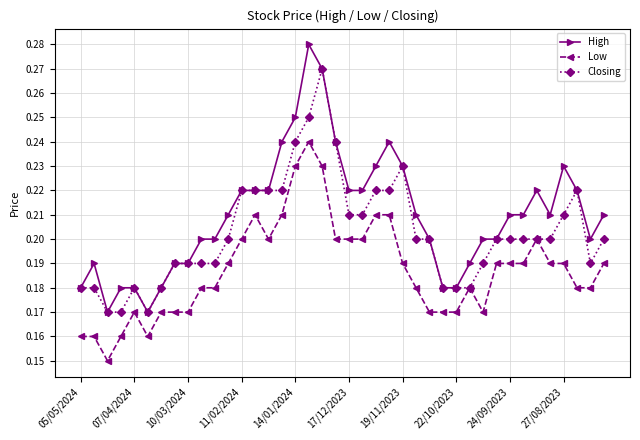

True or false: Low and High intersect in this chart.

False